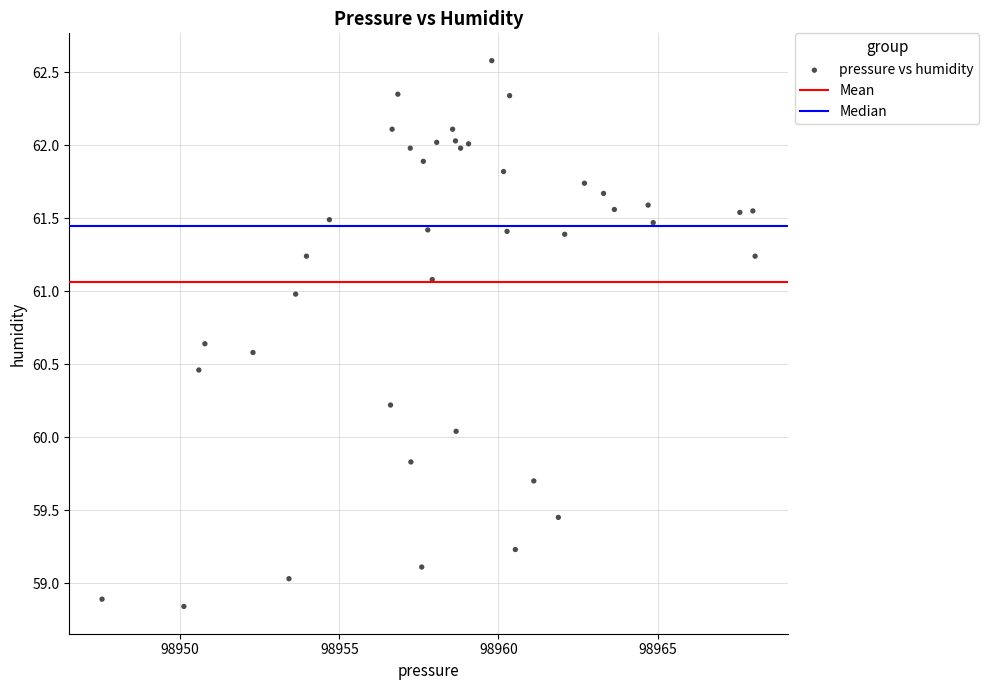

What is the range of Y values (max minus min)?

3.7